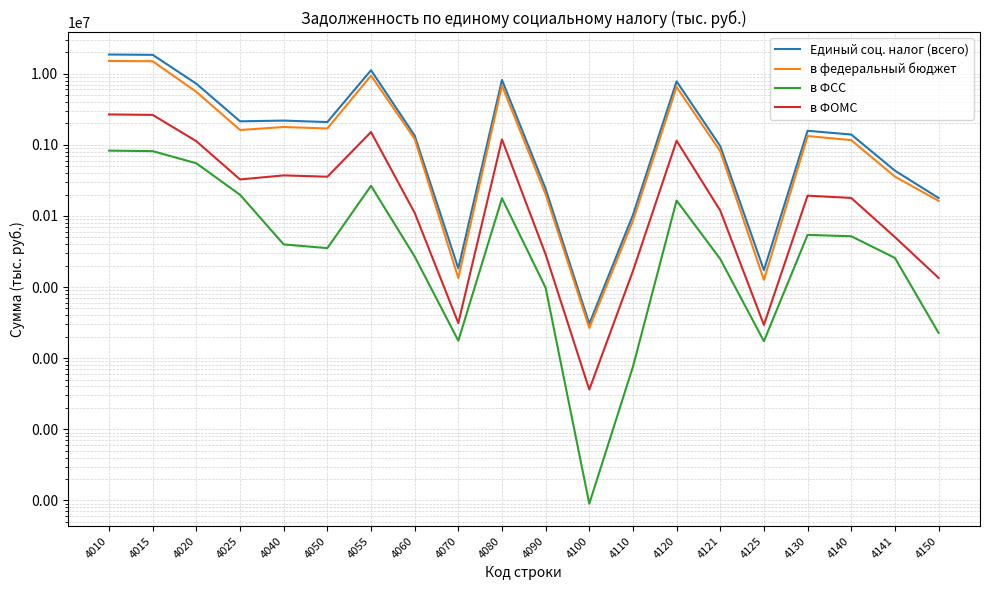

Which category has the highest value across all series?

4010